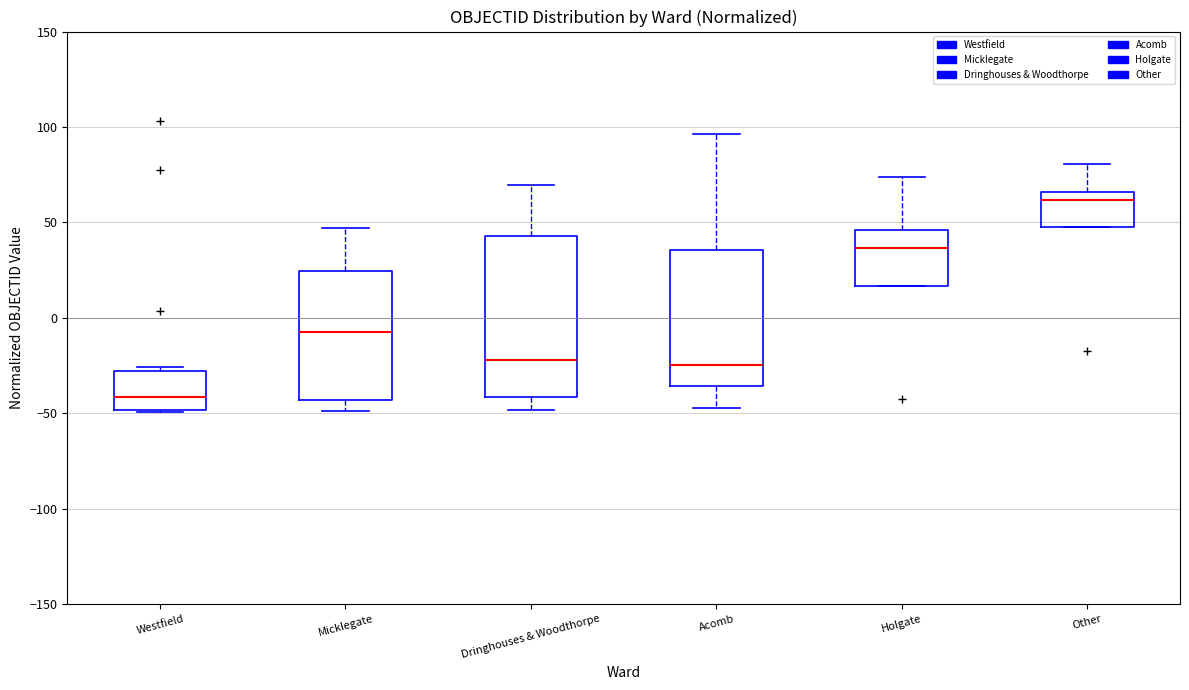

Reading left to right, transcribe this box plot: for each box, give where its median line is, the range the box spans, and where its two whiskers end, as read against the y-axis. The values are not printed on the chart, so give them approximately, as read against the axis.

Westfield: median -40, box -50 to -30, whiskers -50 to -25
Micklegate: median -5, box -45 to 25, whiskers -50 to 45
Dringhouses & Woodthorpe: median -20, box -40 to 45, whiskers -50 to 70
Acomb: median -25, box -35 to 35, whiskers -45 to 95
Holgate: median 35, box 15 to 45, whiskers 15 to 75
Other: median 60, box 45 to 65, whiskers 45 to 80